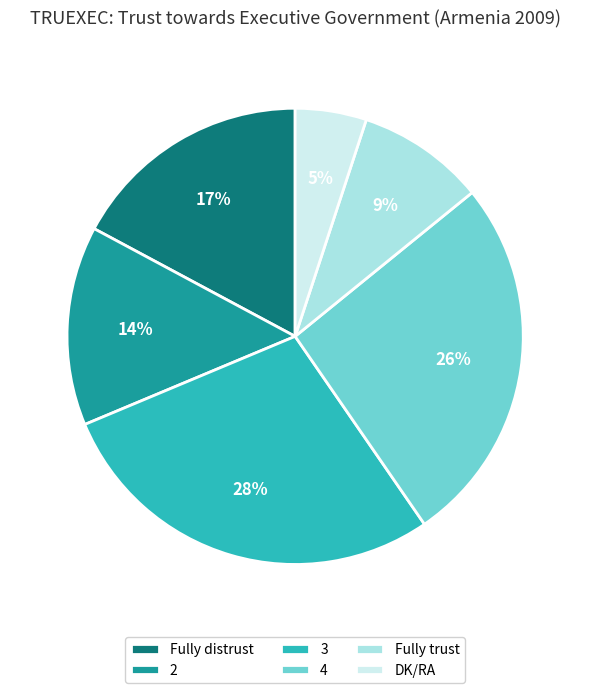

Is there a majority slice in this chart?

No